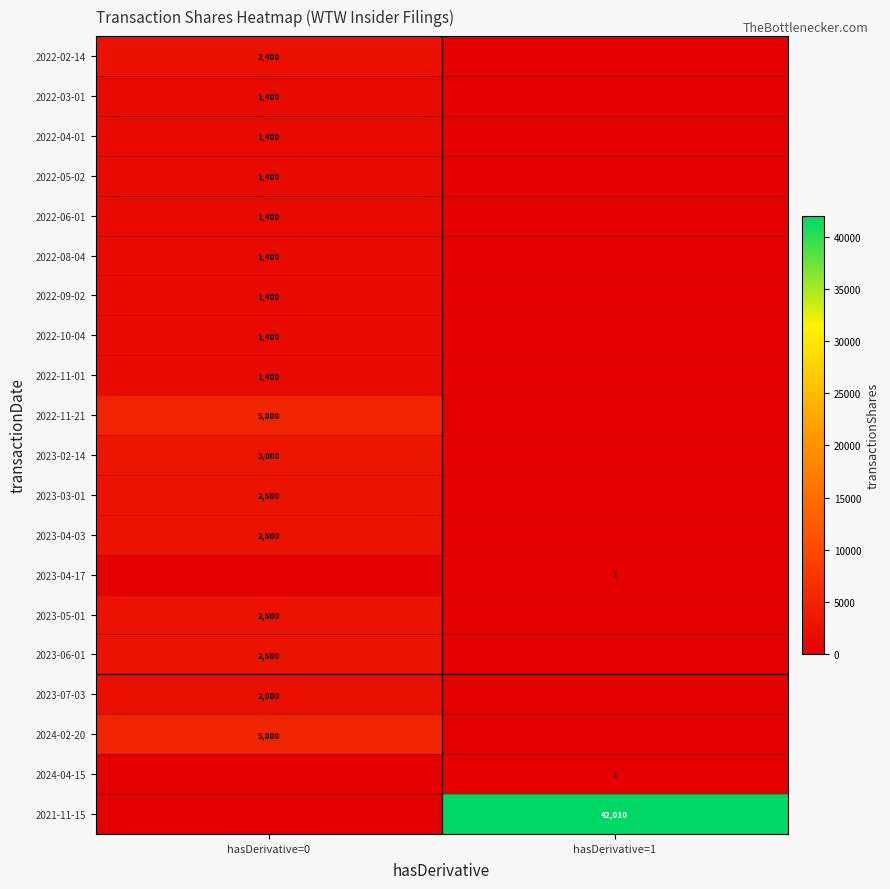

True or false: 2022-11-21 has a value of 5000 at hasDerivative=0.

True